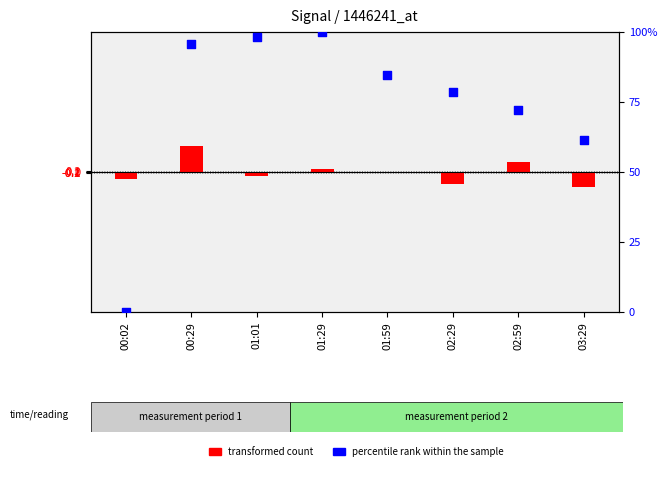

Which series has the largest total across all categories?

percentile rank within the sample